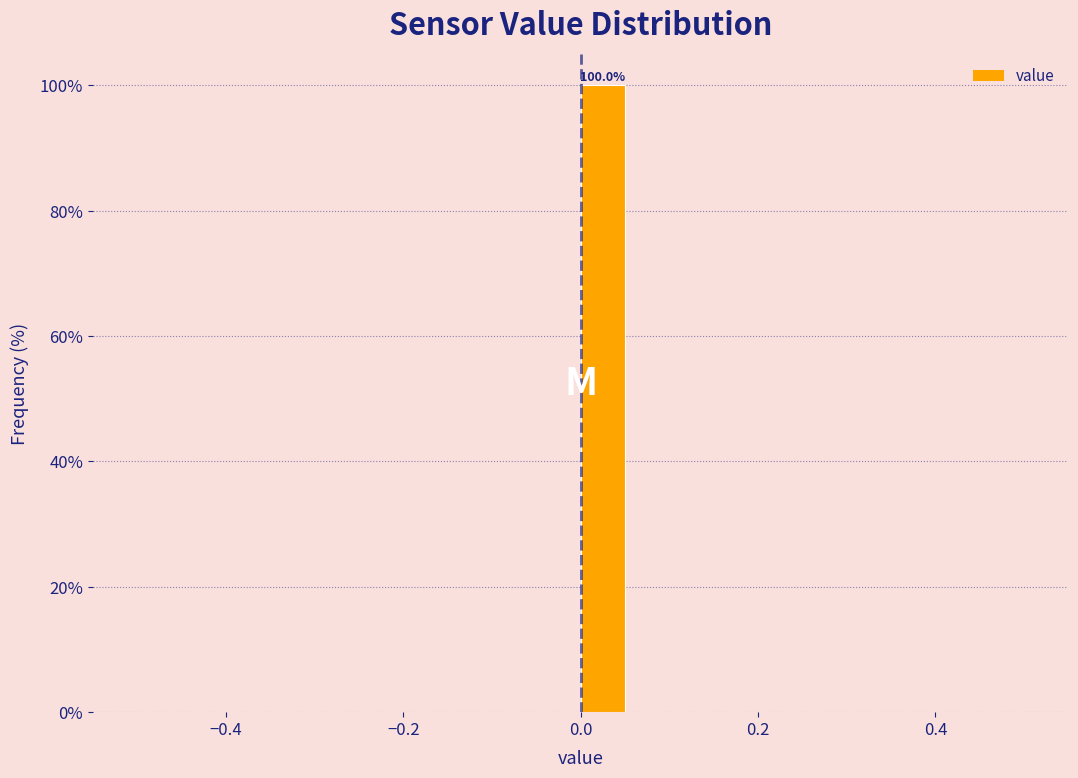

Around what value on the x-axis is the tallest bar? Give the approximate position of its centre, as read against the axis.

0.02